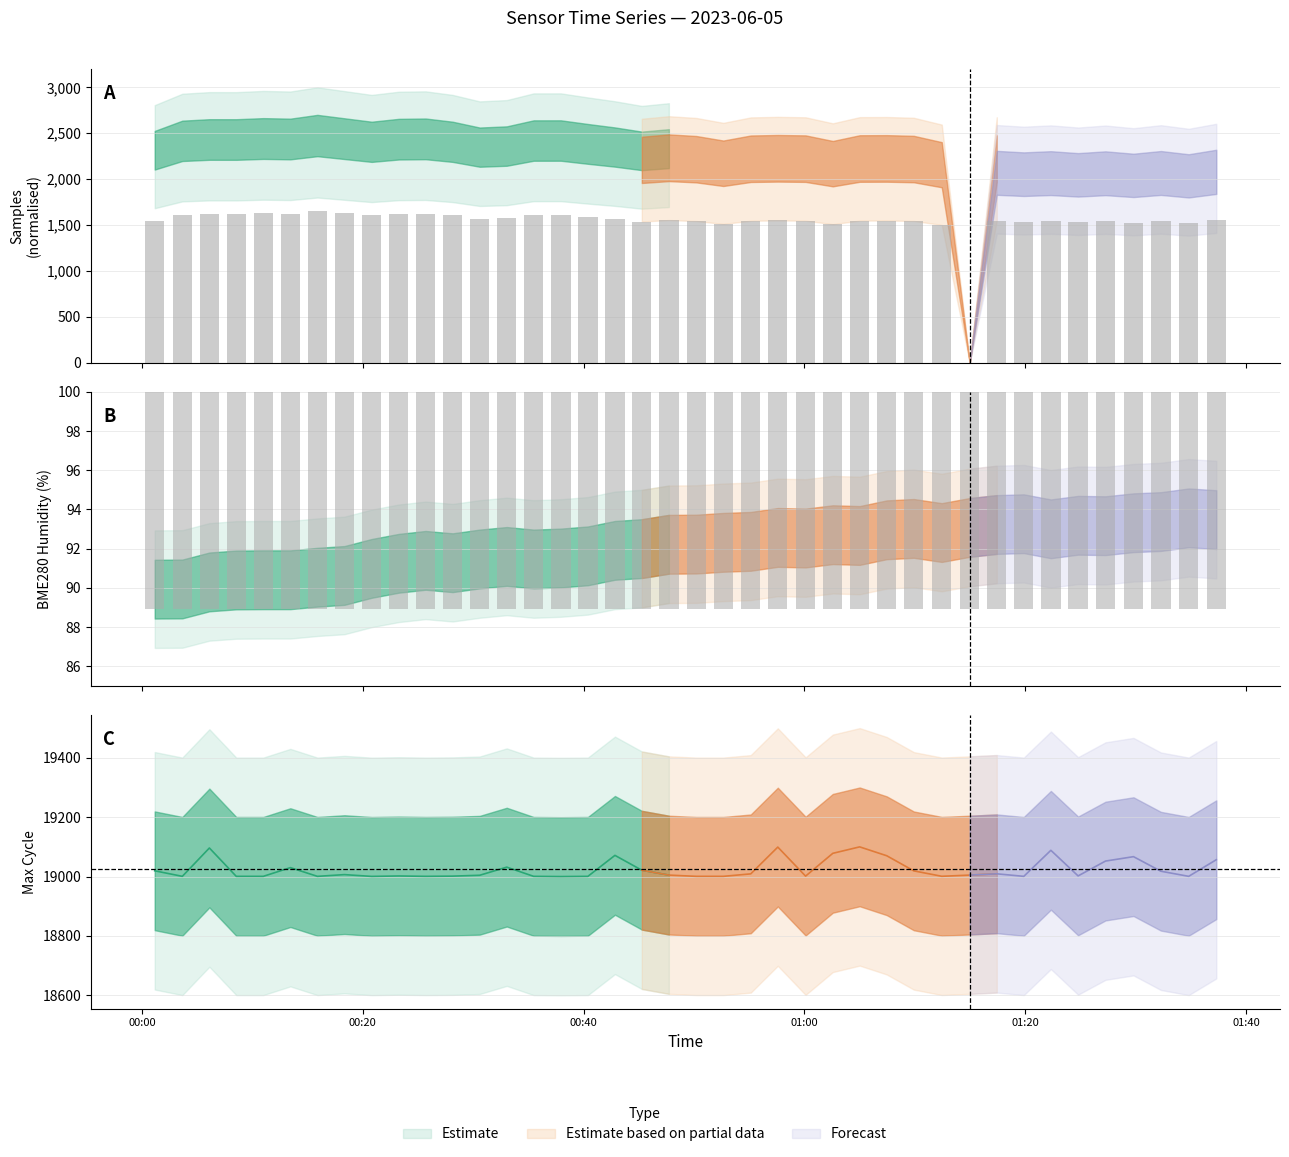

Rank the series by their maximum value, from lowest to highest.

BME280_humidity, Samples